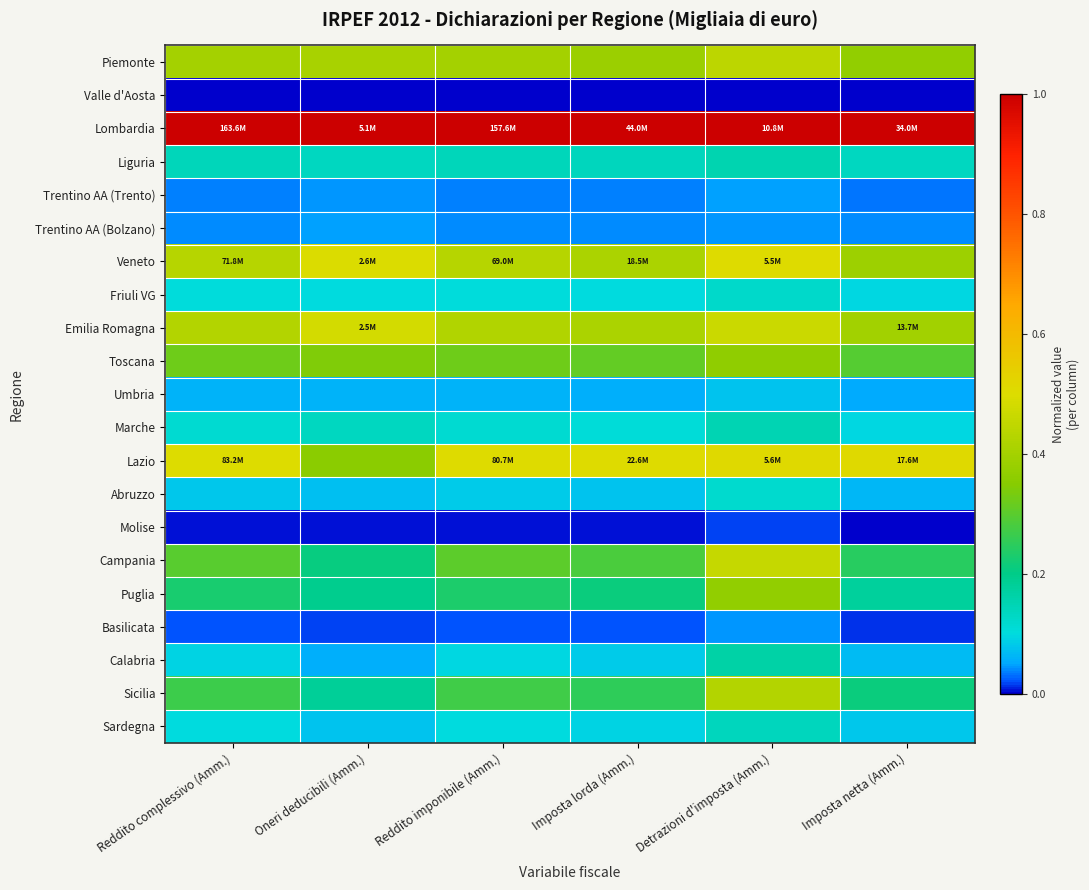

What is the difference between the highest and lowest values at Imposta netta (Amm.)?

1.0